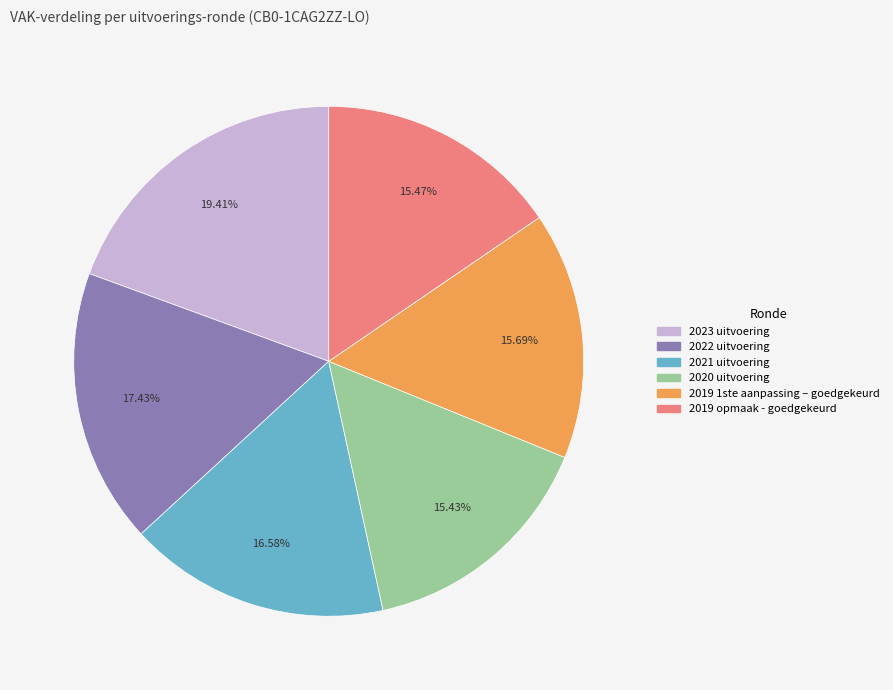

How much of the chart is everything except 2021 uitvoering?

83.4%